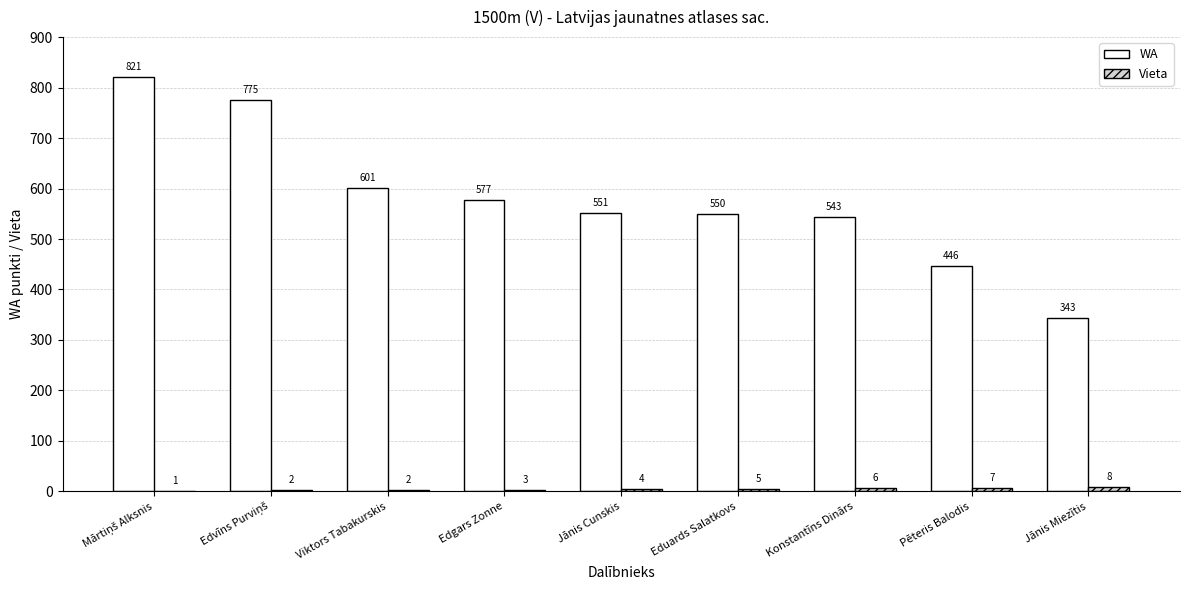

Between Jānis Cunskis and Pēteris Balodis, which series saw the biggest shift?

WA